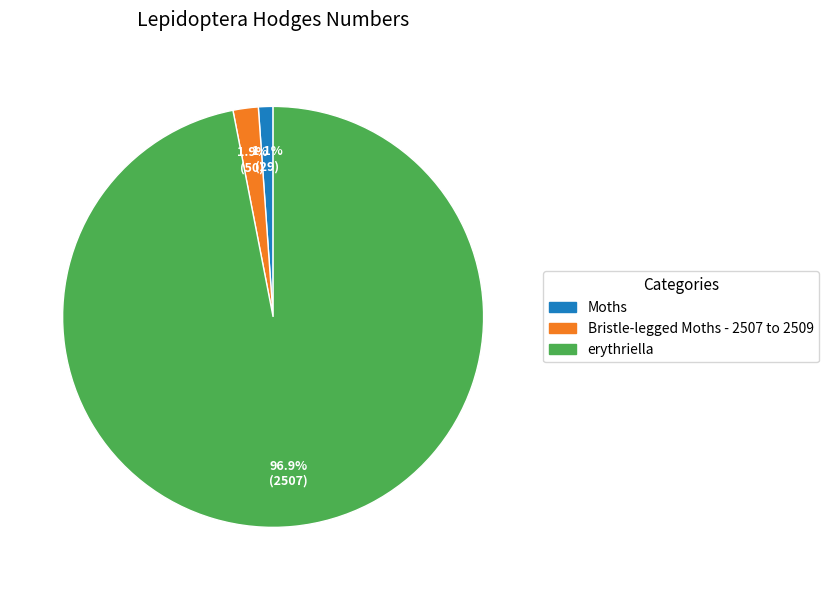

How many slices are in this pie chart?

3